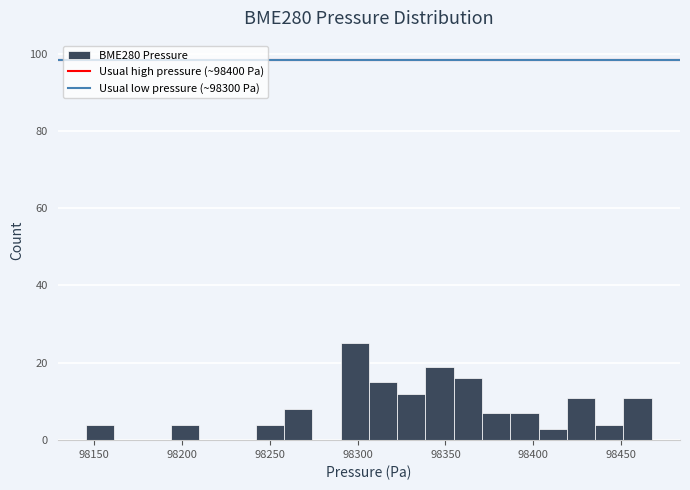

Read against the x-axis, roughly where is the centre of the tallest bar?

98300